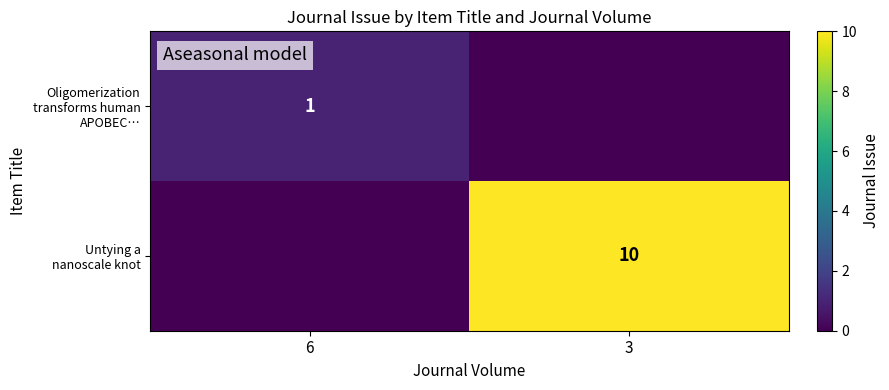

How many categories are shown in the chart?

2